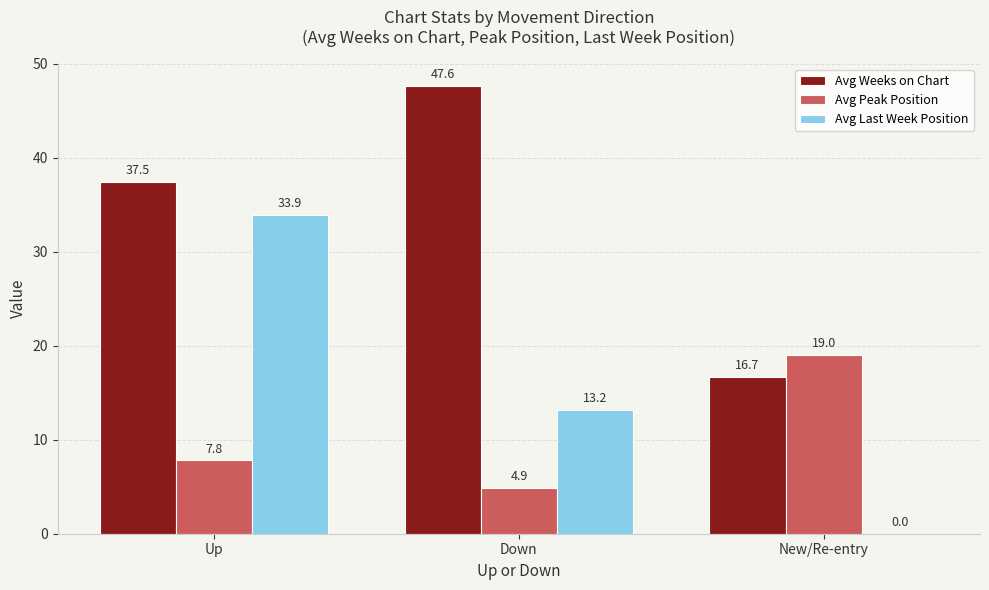

Read the Avg Weeks on Chart value at New/Re-entry.

16.7